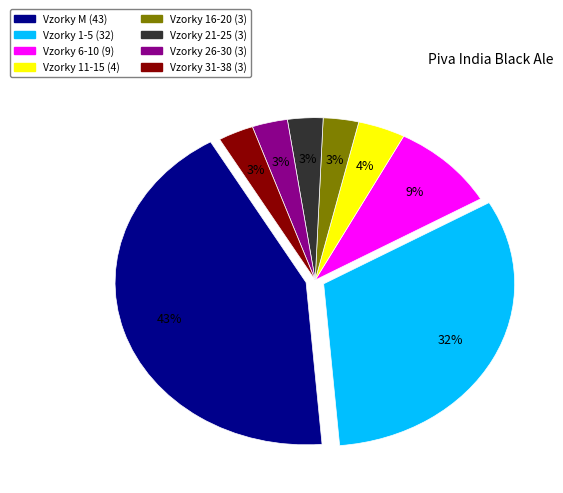

Does any single category account for the majority?

No